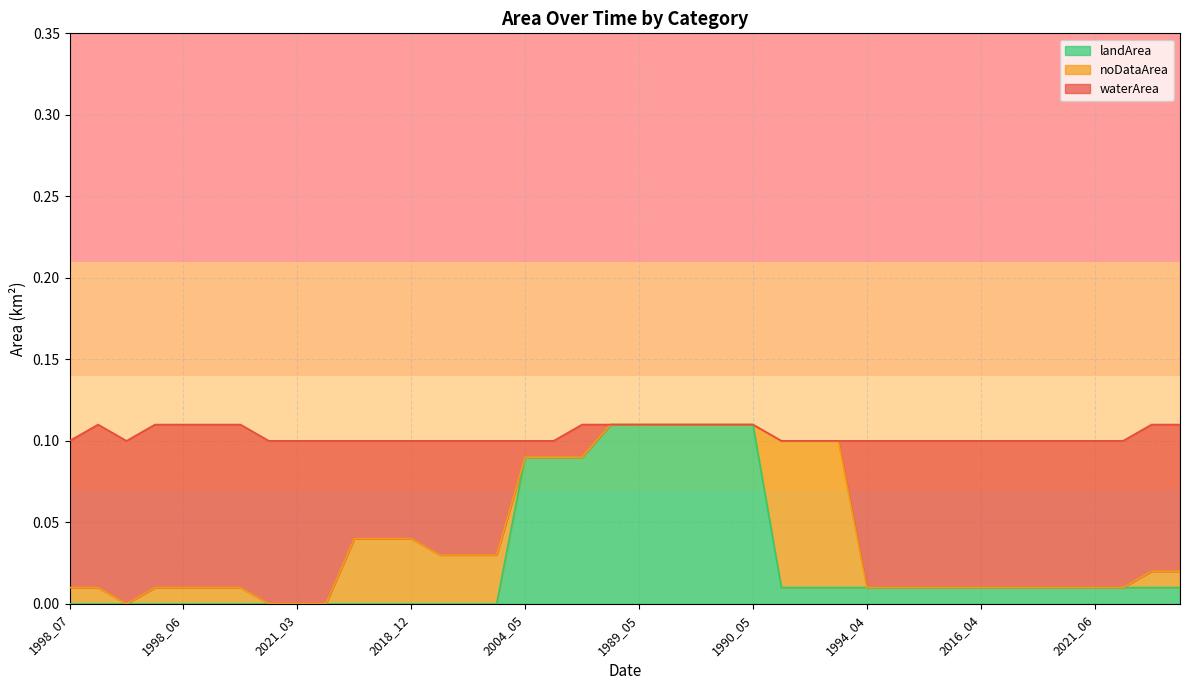

What position from the right is 2018_01?

30